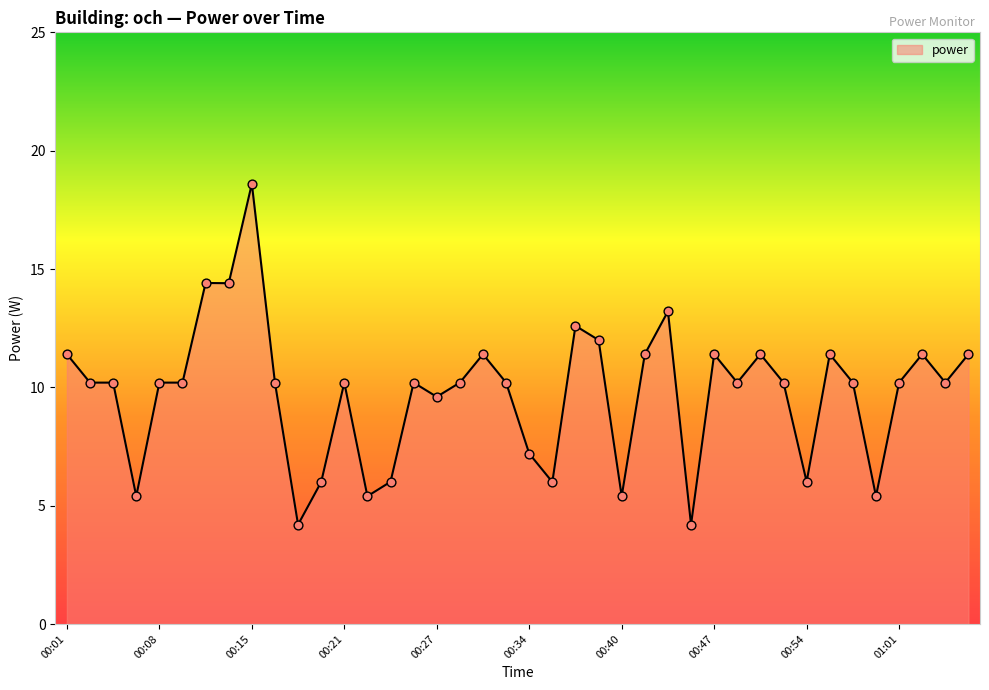

What is the greatest value displayed?

18.6